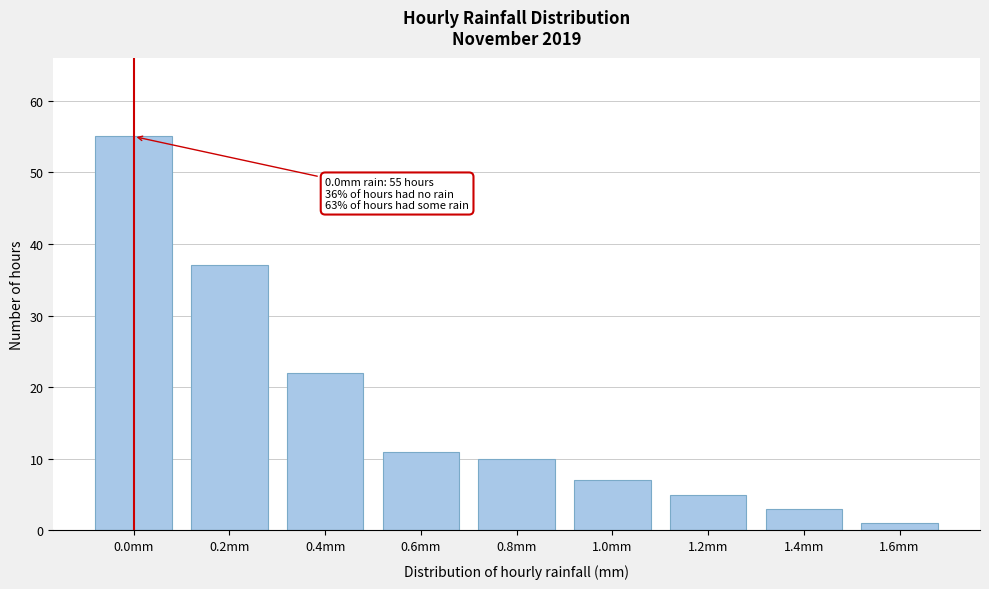

Reading left to right, list all the values displayed in this chart.

0.0mm=55	0.2mm=37	0.4mm=22	0.6mm=11	0.8mm=10	1.0mm=7	1.2mm=5	1.4mm=3	1.6mm=1